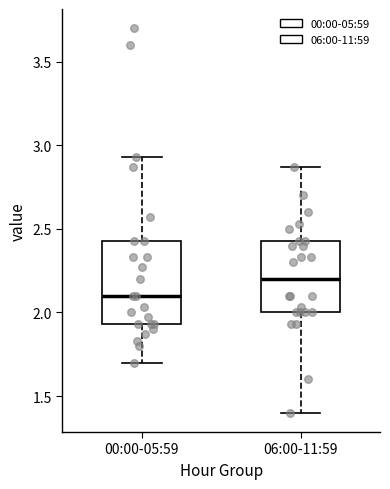

Comparing the boxes themselves (not the whiskers), which one is the tallest?

00:00-05:59